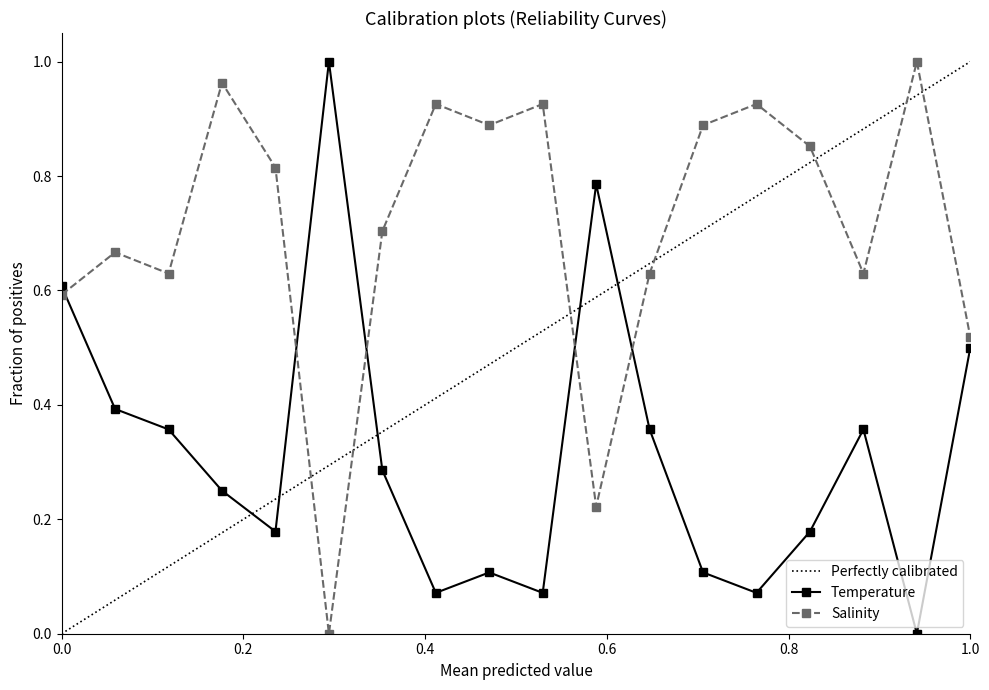

The Salinity series shows 0.6 at 0.0. True or false?

True